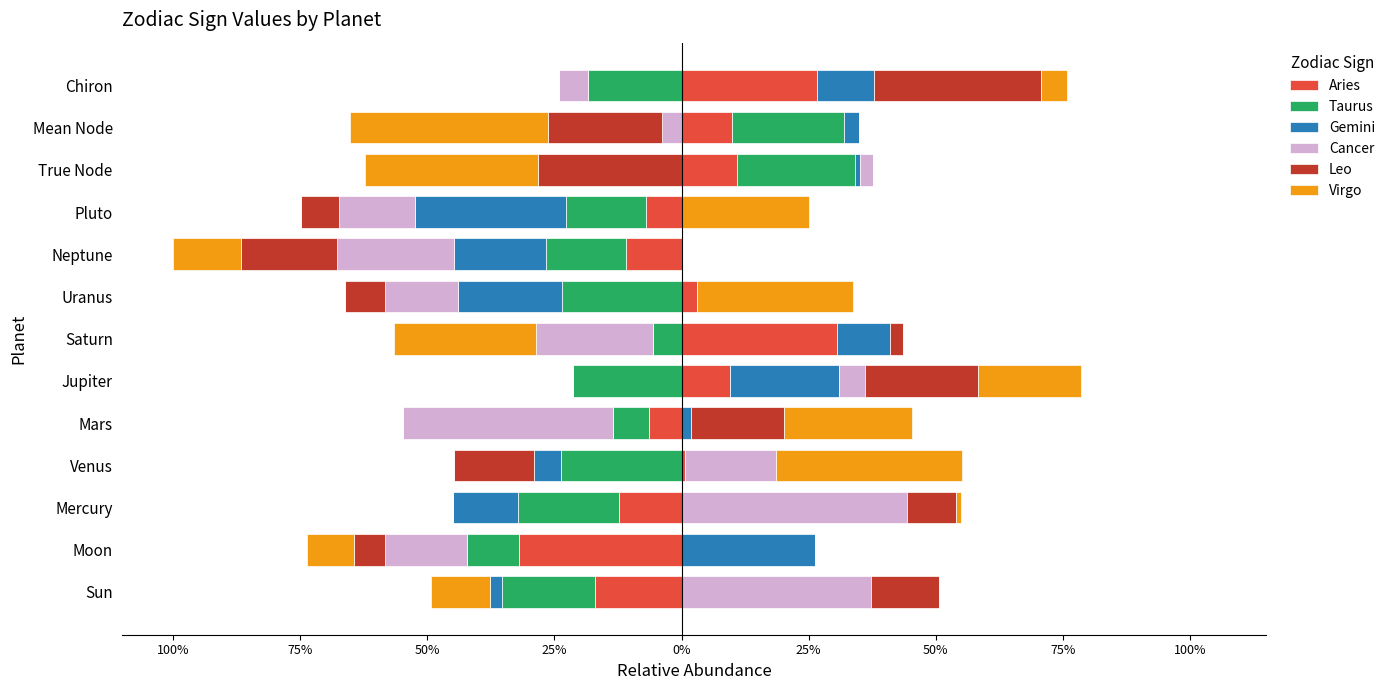

How many bars are there in total?

78